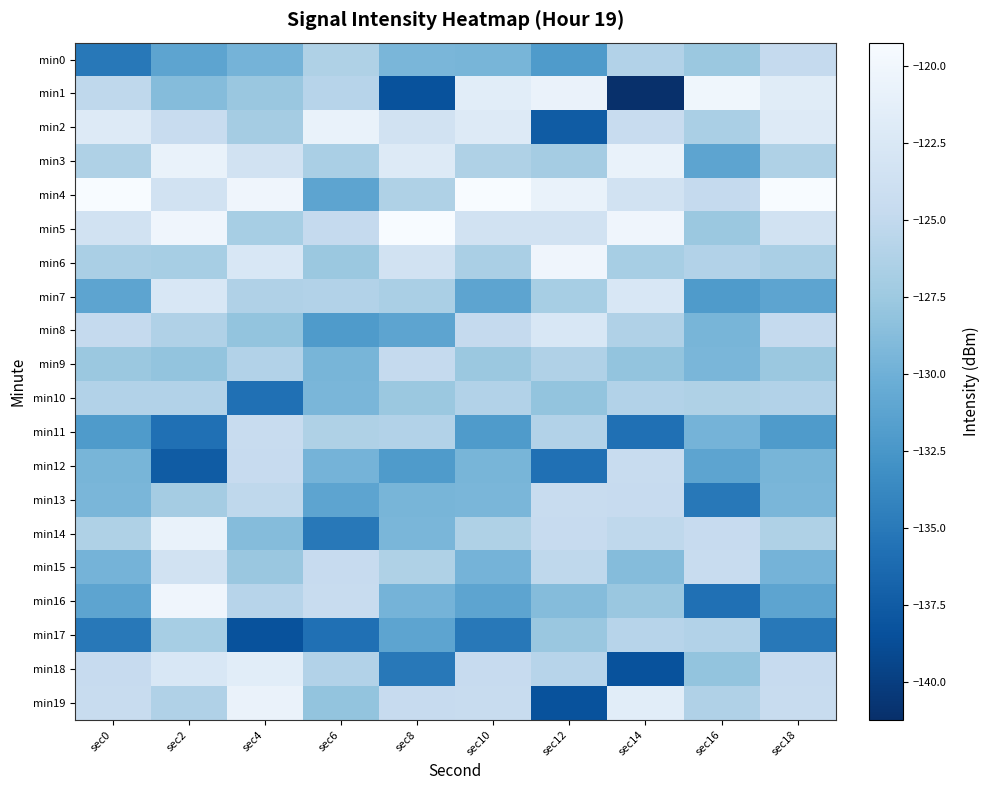

What is the difference between the highest and lowest values at sec8?

19.1